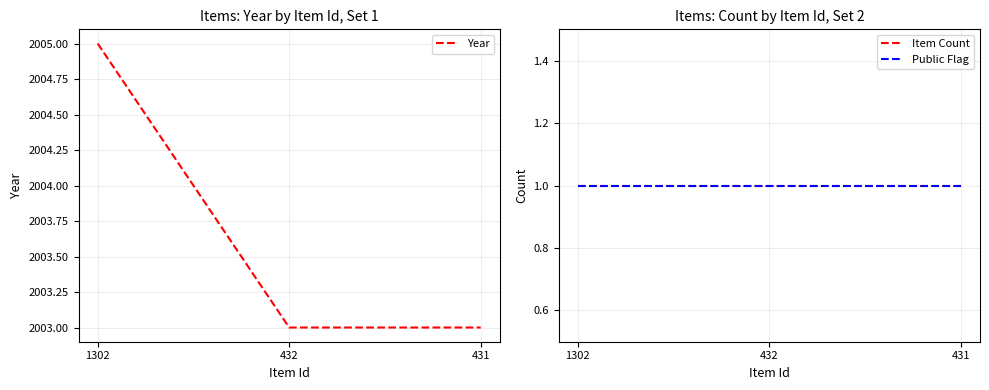

What are all the series names shown in the legend?

Year, Item Count, Public Flag